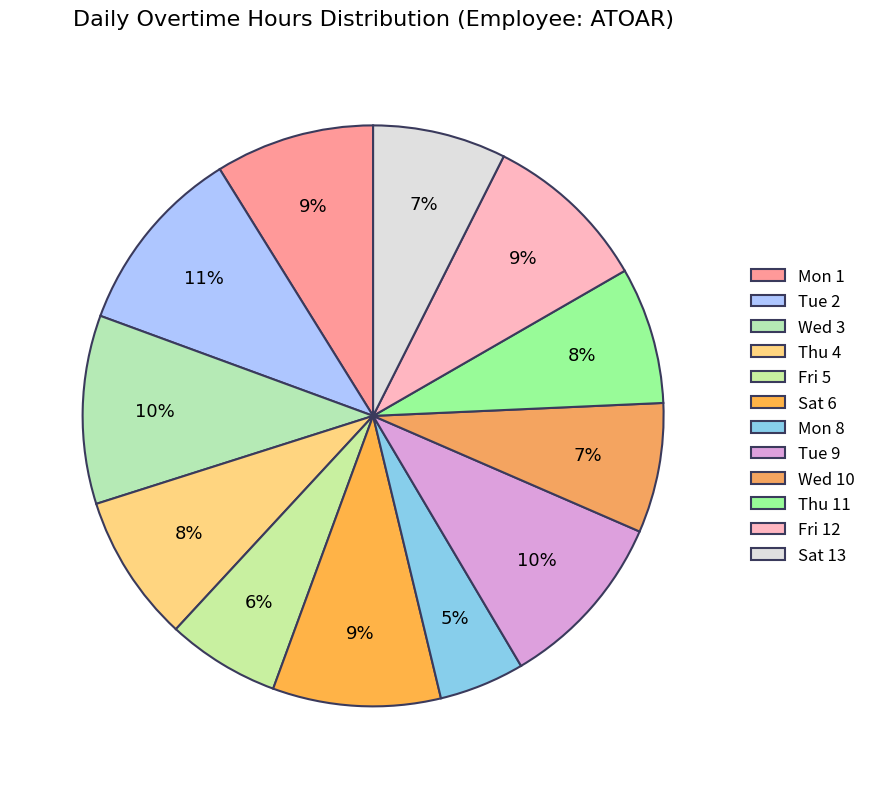

The Tue 9 slice represents 10% of the pie. True or false?

True